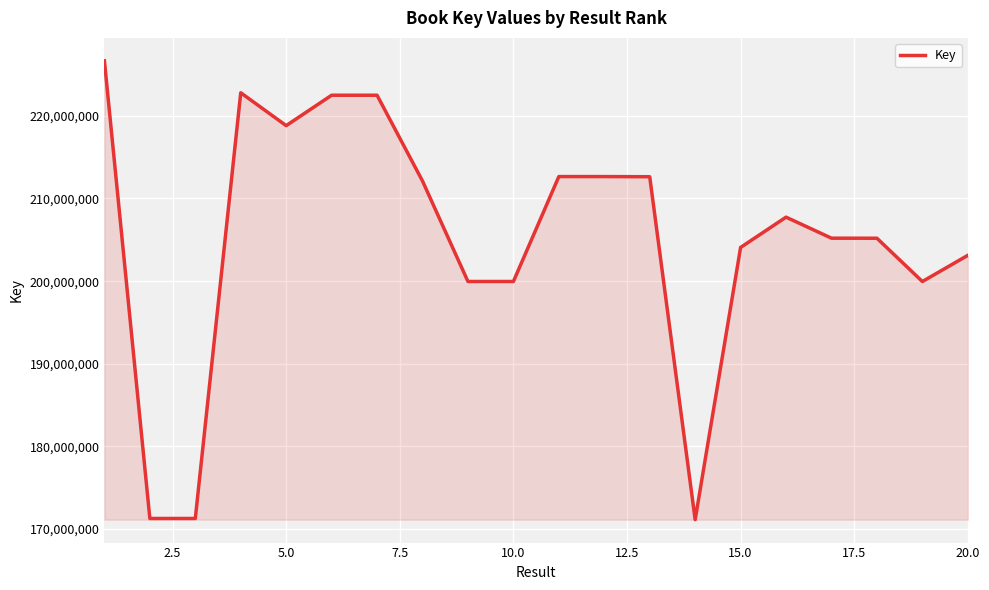

What is the smallest value displayed?

171140921